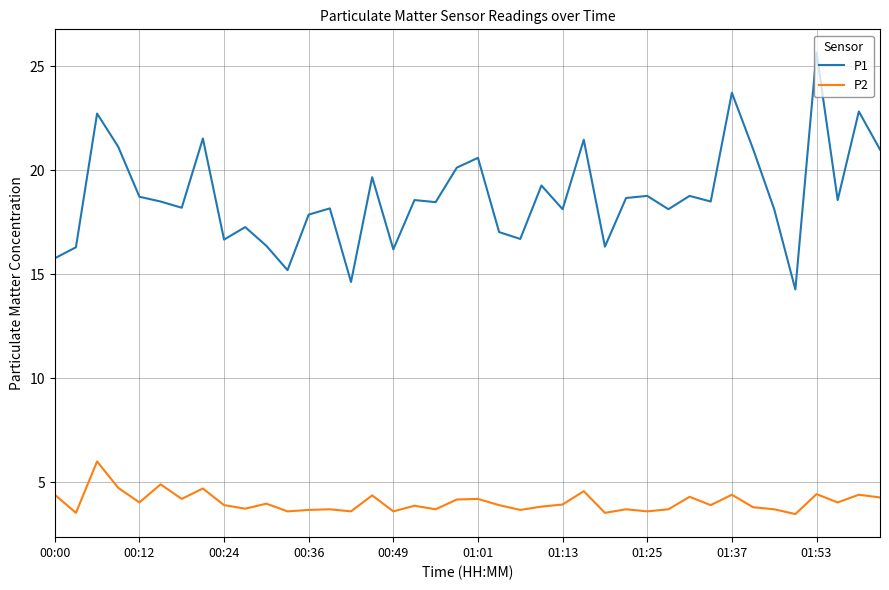

How many lines are shown in the chart?

2